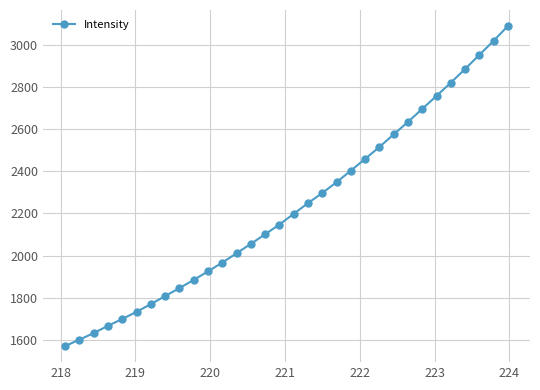

What is the maximum value shown in the chart?

3090.1